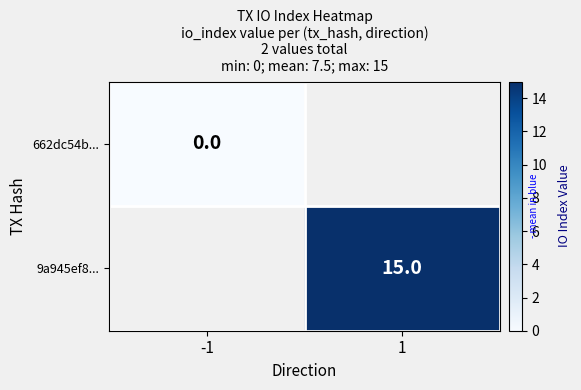

The 9a945ef8... series shows 15 at 1. True or false?

True